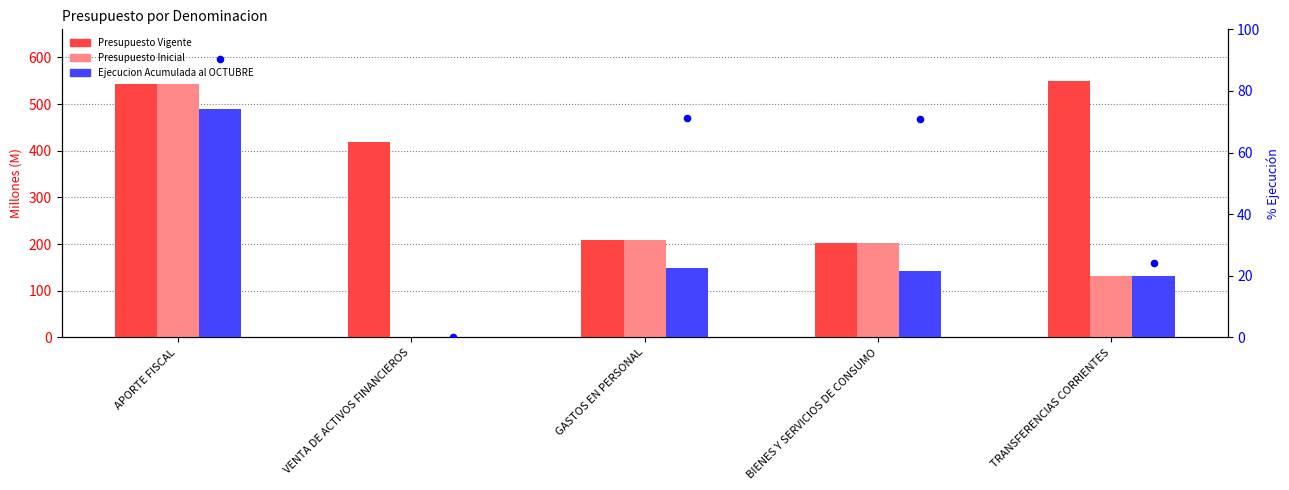

Which series has the largest Y range (max minus min)?

Presupuesto Inicial